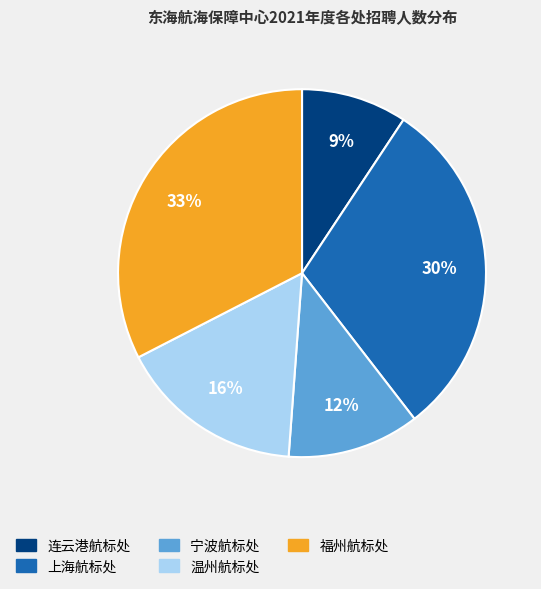

Which category has the biggest portion of the pie?

福州航标处